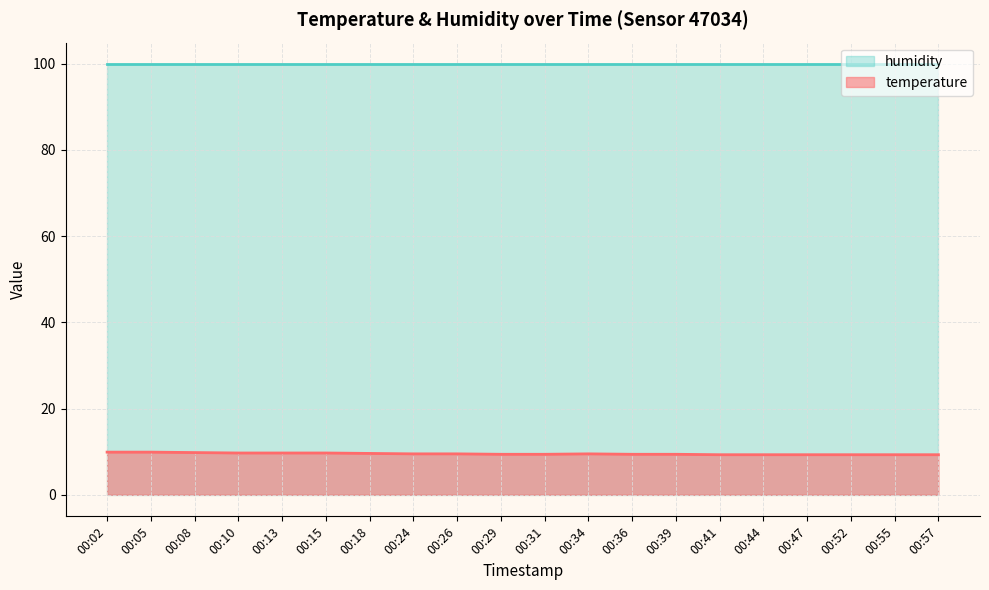

Count the number of categories in the chart.

20